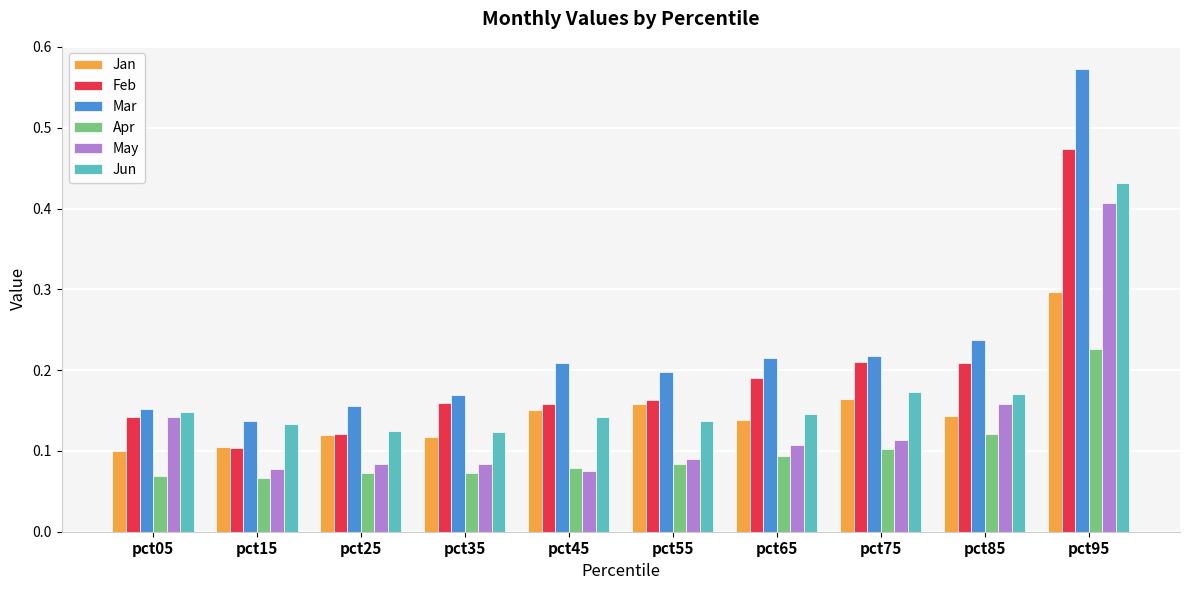

What is the difference between the maximum and second lowest values in the May series?

0.3